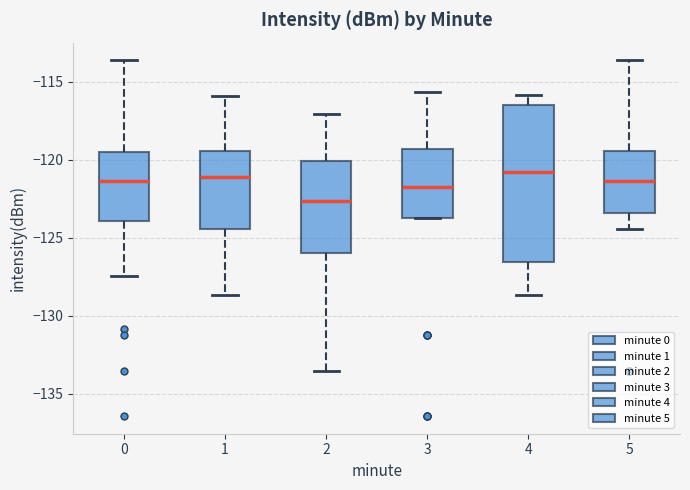

Reading left to right, read every box against the y-axis: the position of its median line, the range the box covers, and the ends of its whiskers. The values are not printed on the chart, so give them approximately, as read against the axis.

0: median -121.5, box -124.0 to -119.5, whiskers -127.5 to -113.5
1: median -121.0, box -124.5 to -119.5, whiskers -128.5 to -116.0
2: median -122.5, box -126.0 to -120.0, whiskers -133.5 to -117.0
3: median -121.5, box -124.0 to -119.5, whiskers -124.0 to -115.5
4: median -121.0, box -126.5 to -116.5, whiskers -128.5 to -116.0
5: median -121.5, box -123.5 to -119.5, whiskers -124.5 to -113.5